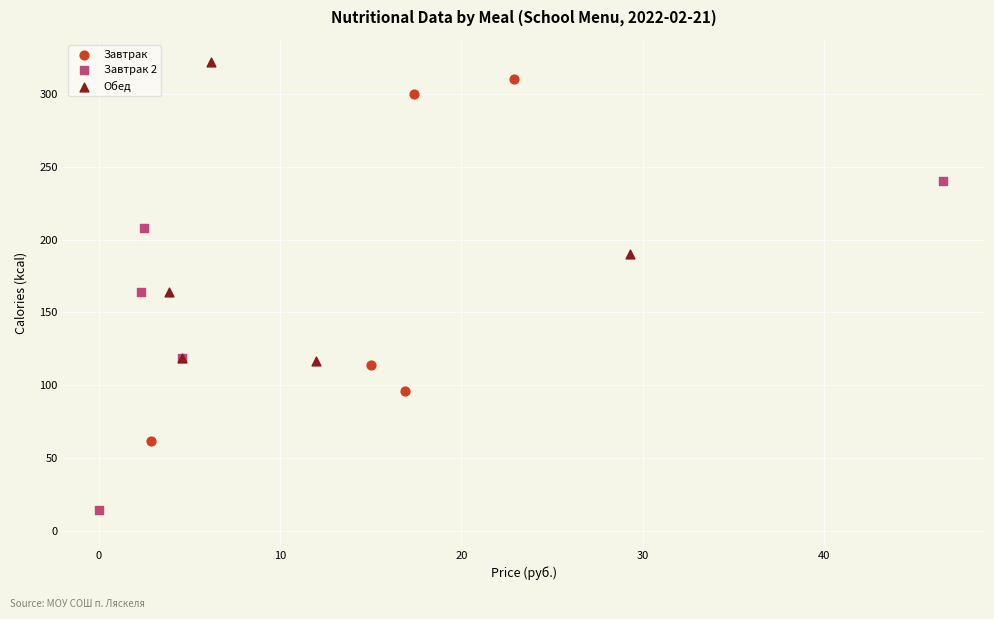

Which series reaches the minimum Y coordinate?

Завтрак 2